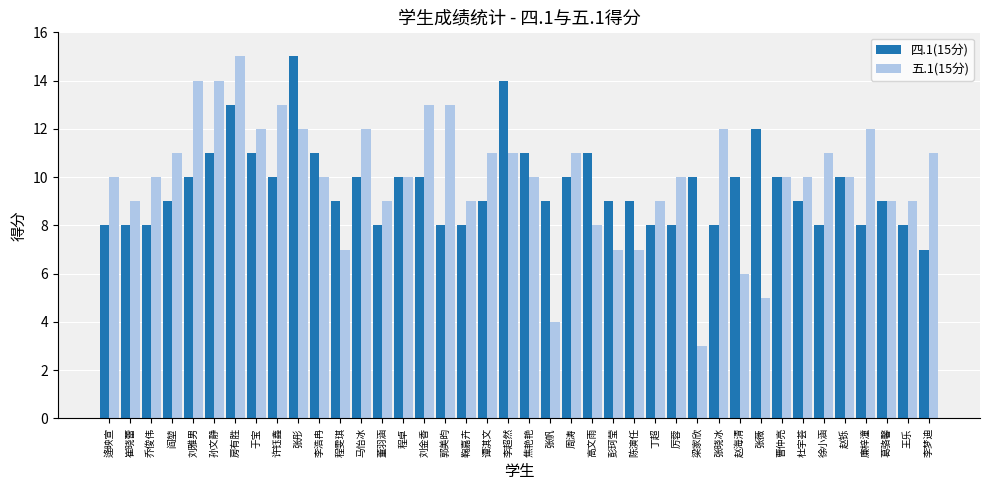

At which category is the sum across all series the highest?

房有胜